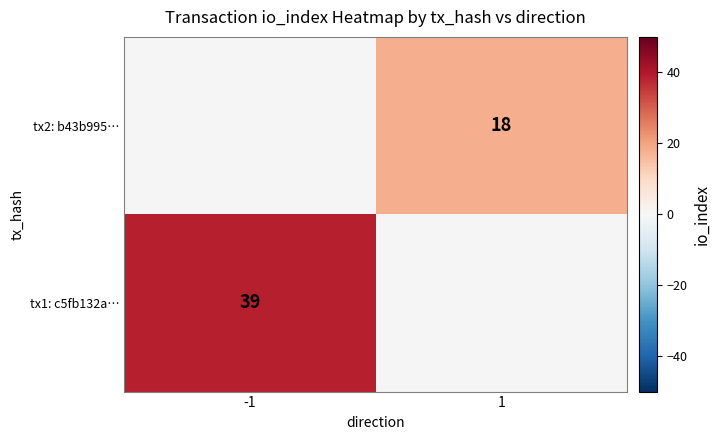

True or false: tx2: b43b995… has a value of 5.3 at 1.

False